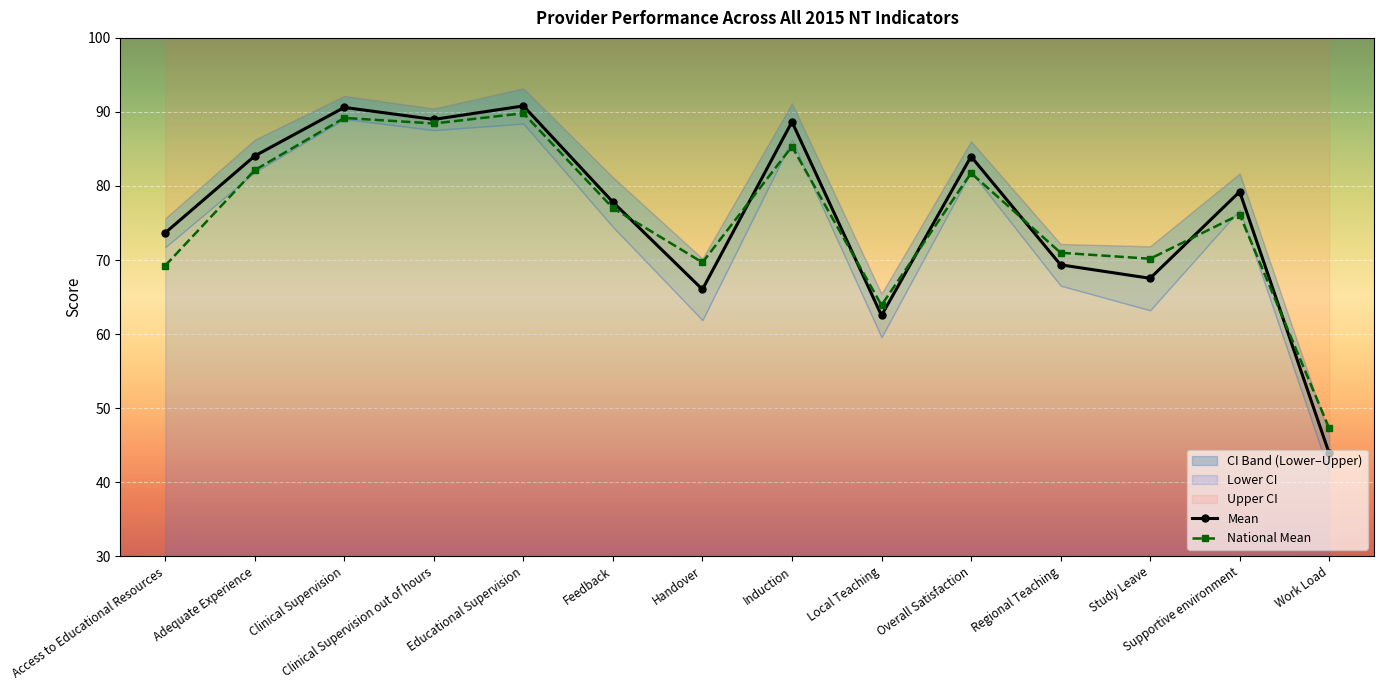

How many times do National Mean and Mean cross each other?

7